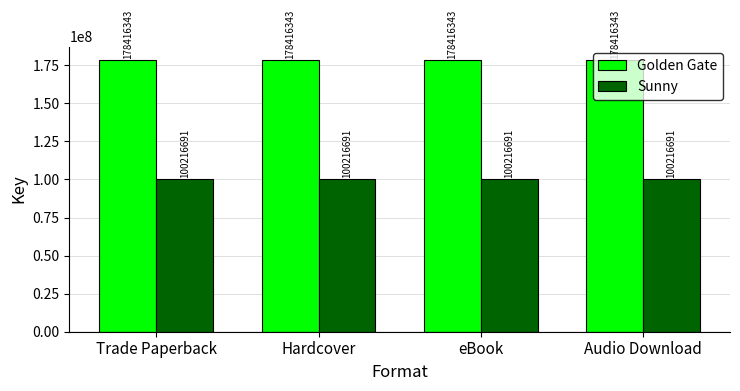

How many bars are there in total?

8